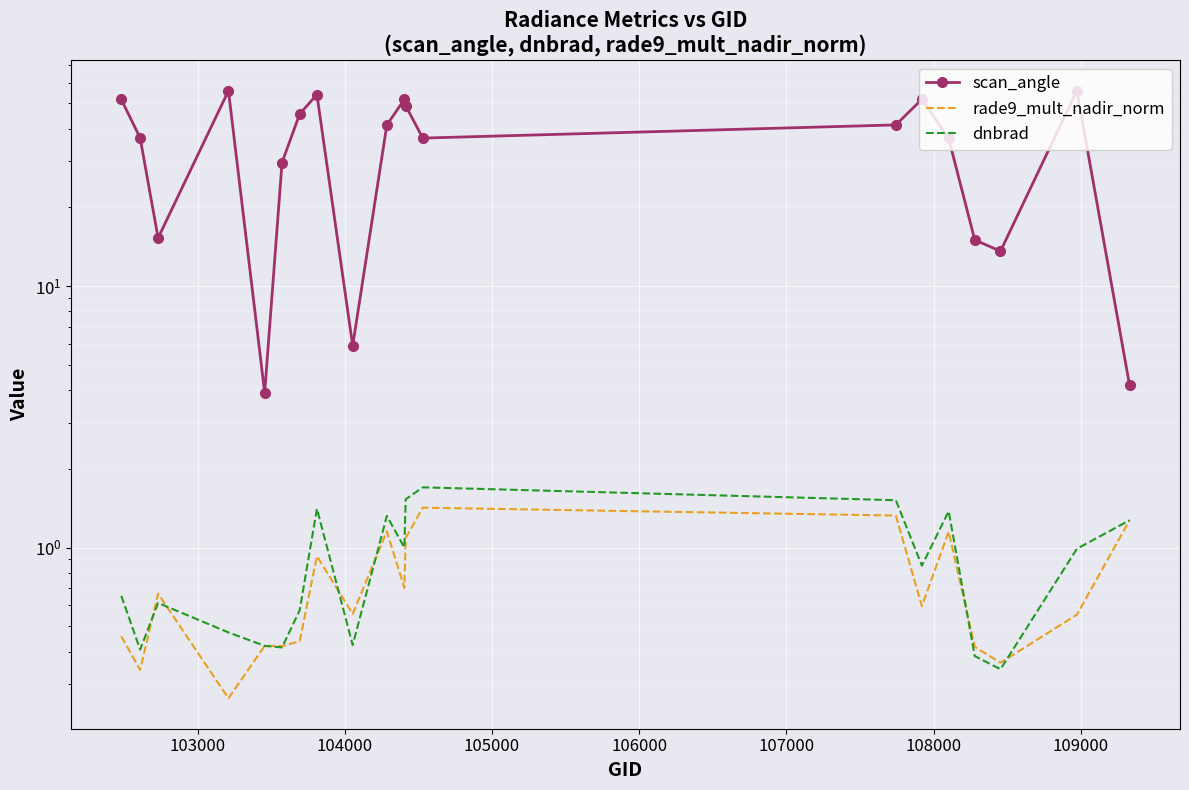

What is the average value of the dnbrad series?

0.9